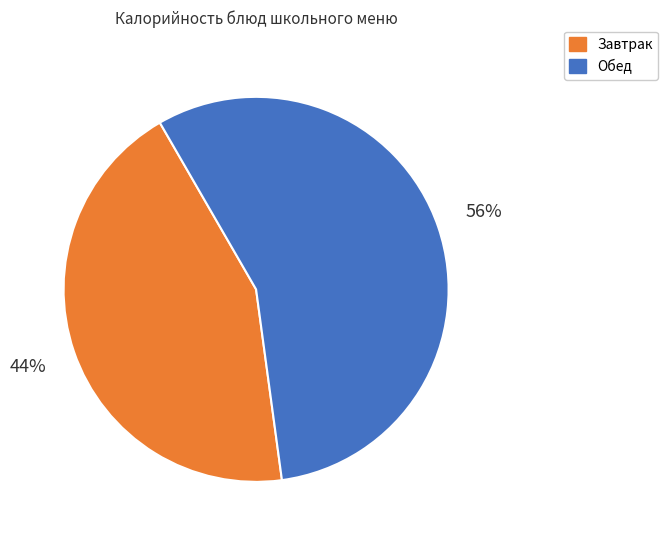

Between Обед and Завтрак, which is larger?

Обед